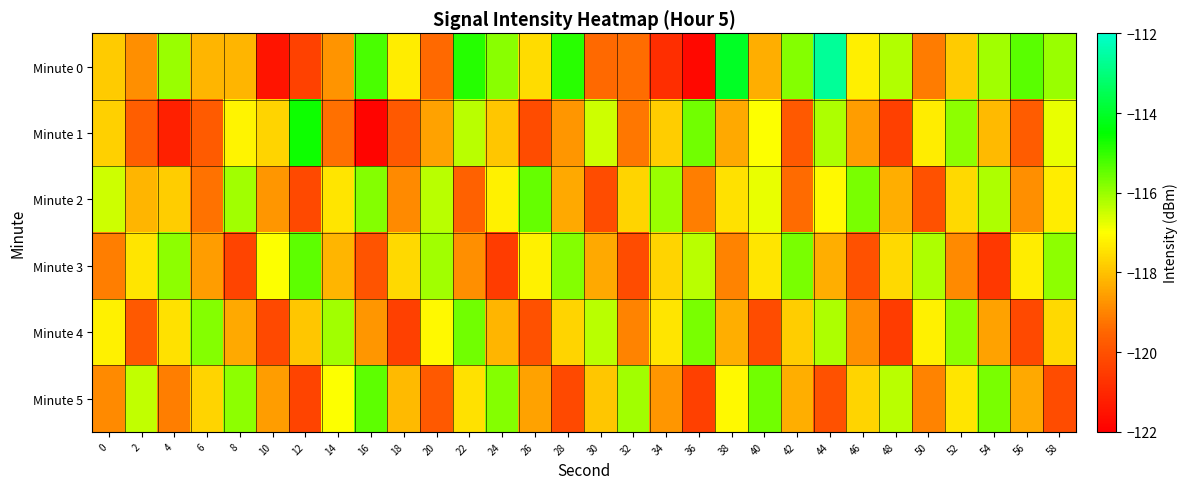

What is the total value across all series at 10?

-713.7